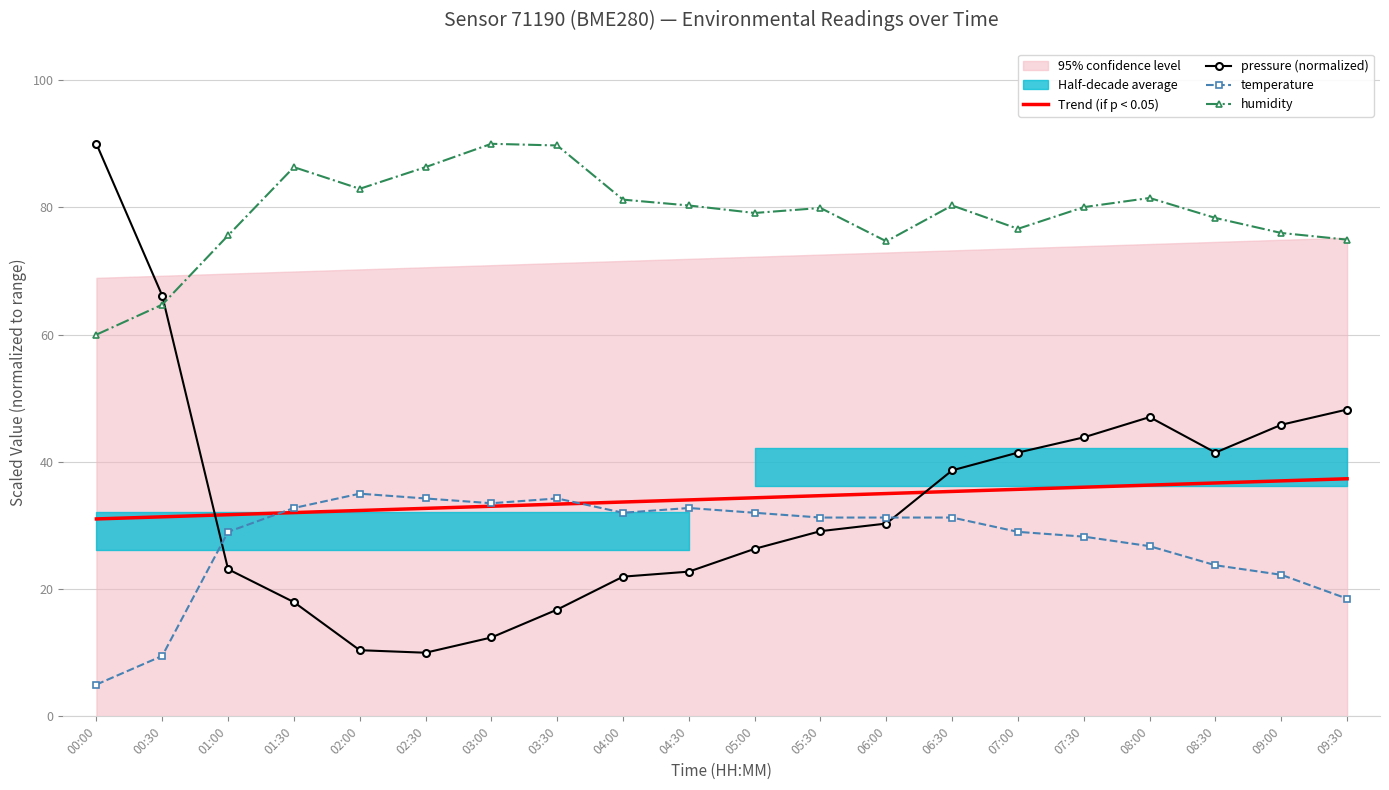

What is the highest value of the temperature series?

35.0